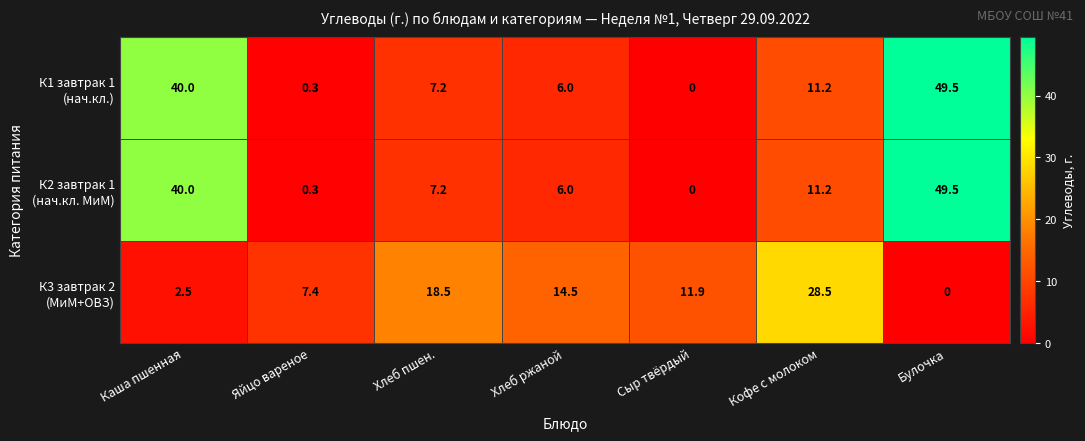

What is the spread (max minus min) of values at Хлеб пшен.?

11.3